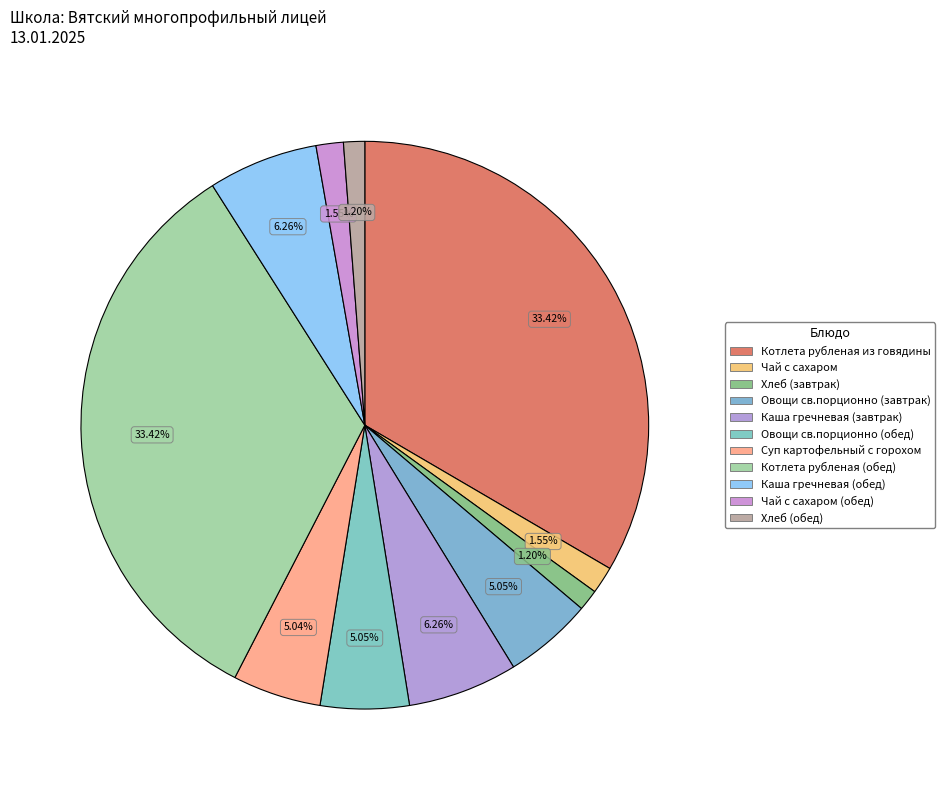

What percentage is the Чай с сахаром (обед) slice, to the nearest percent?

2%